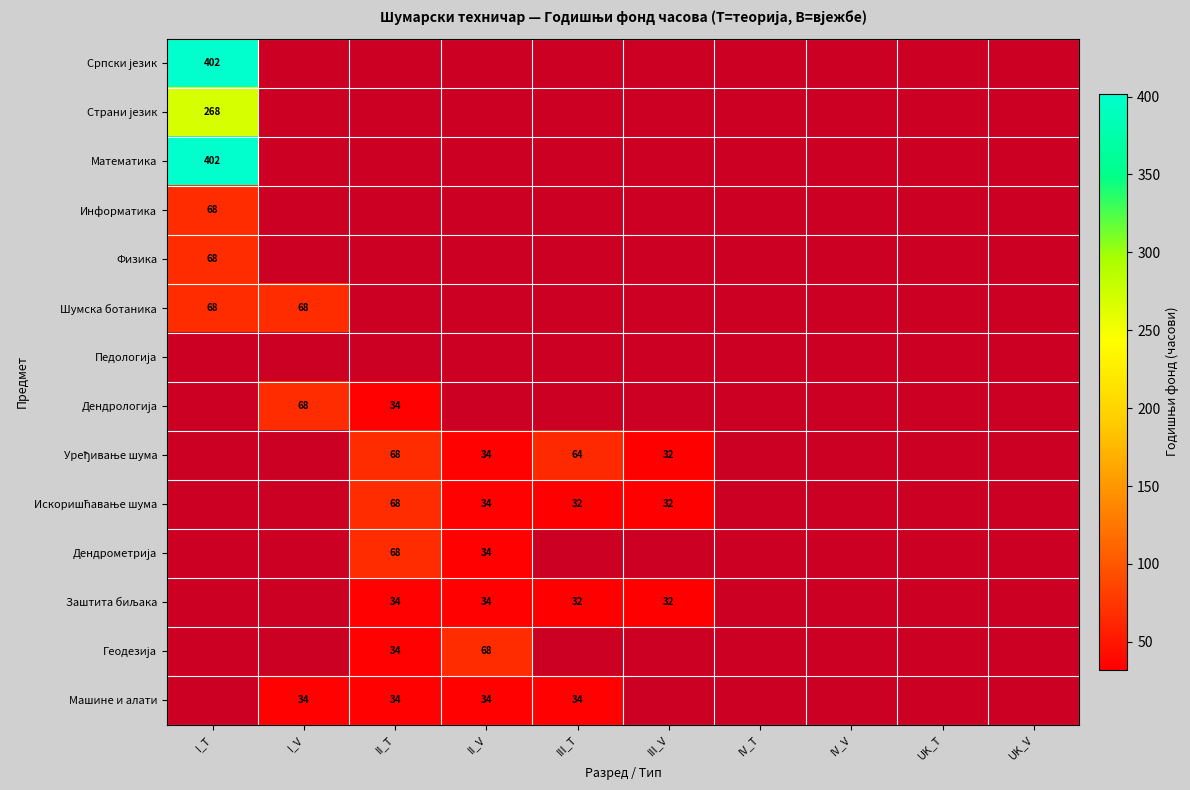

At how many categories does at least one series exceed 59?

5